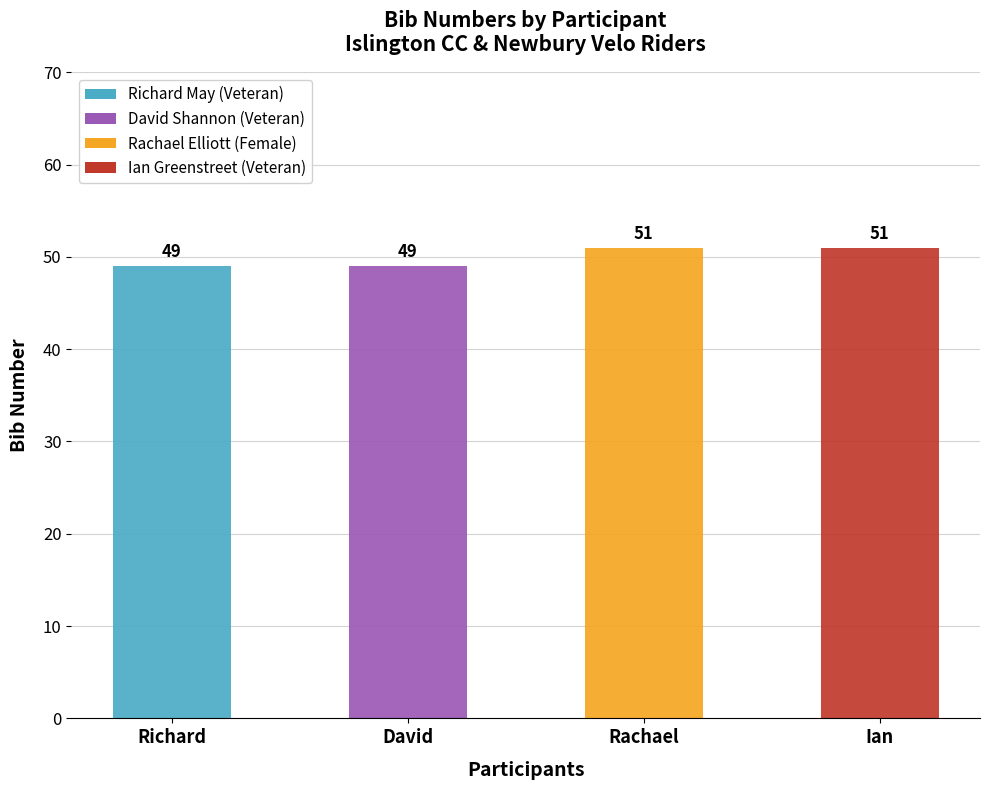

Reading right to left, list all the values displayed in this chart.

Ian=51	Rachael=51	David=49	Richard=49